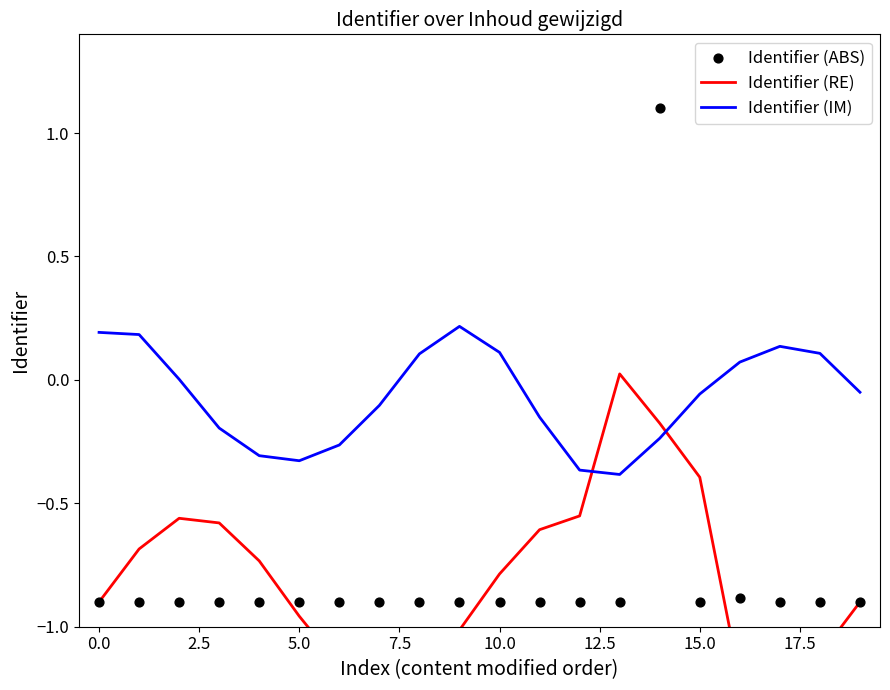

Which series has the largest total across all categories?

Identifier (IM)